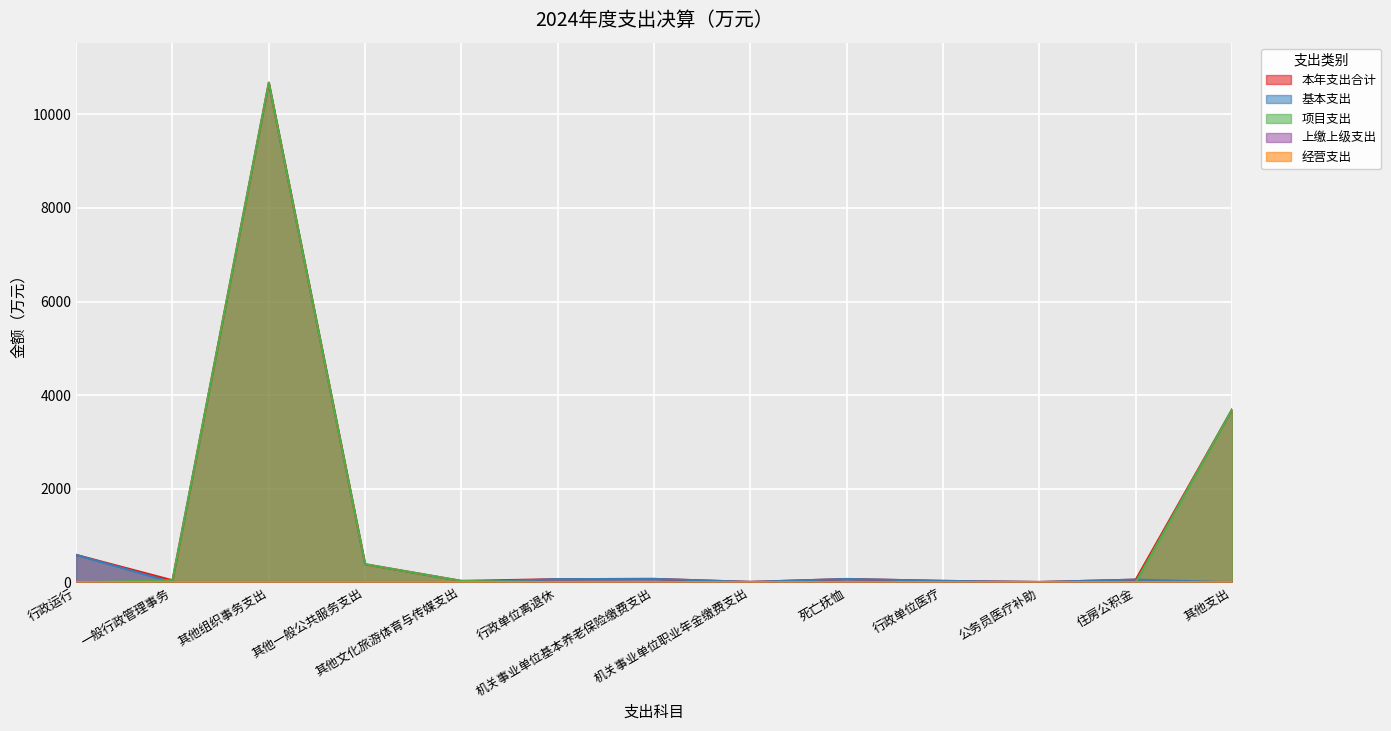

The value of 本年支出合计 at 一般行政管理事务 is 72.9. True or false?

False